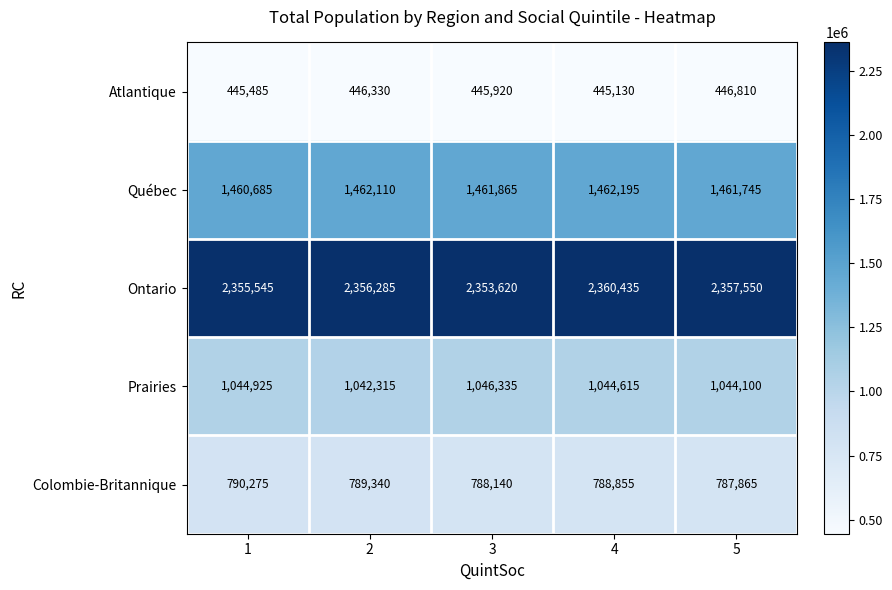

Which series has the largest range (max minus min)?

Ontario